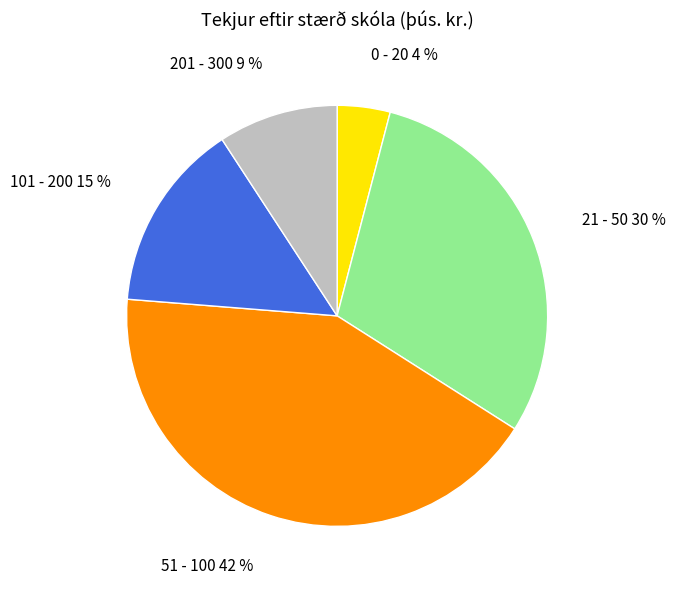

To the nearest percent, what is the average slice percentage?

20%